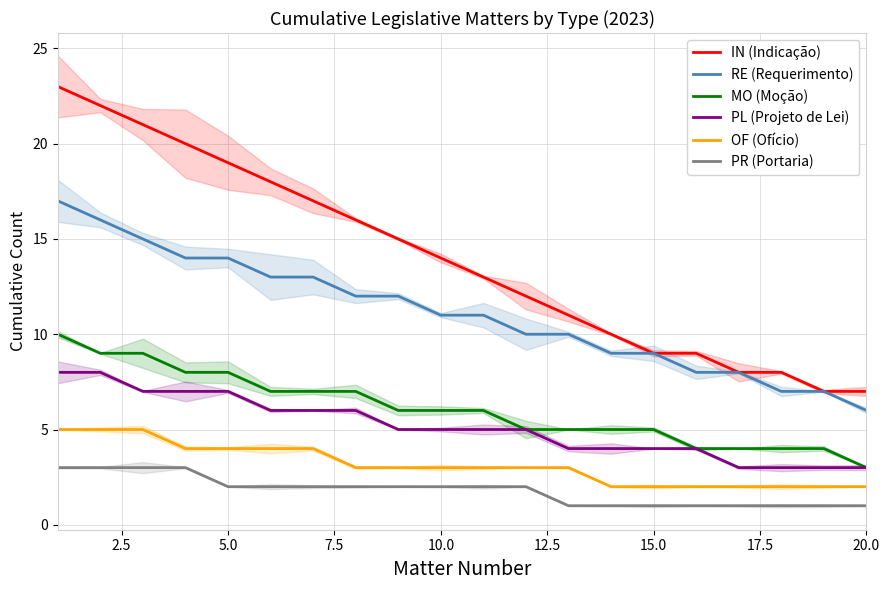

How many data points in OF (Ofício) are above 3?

7